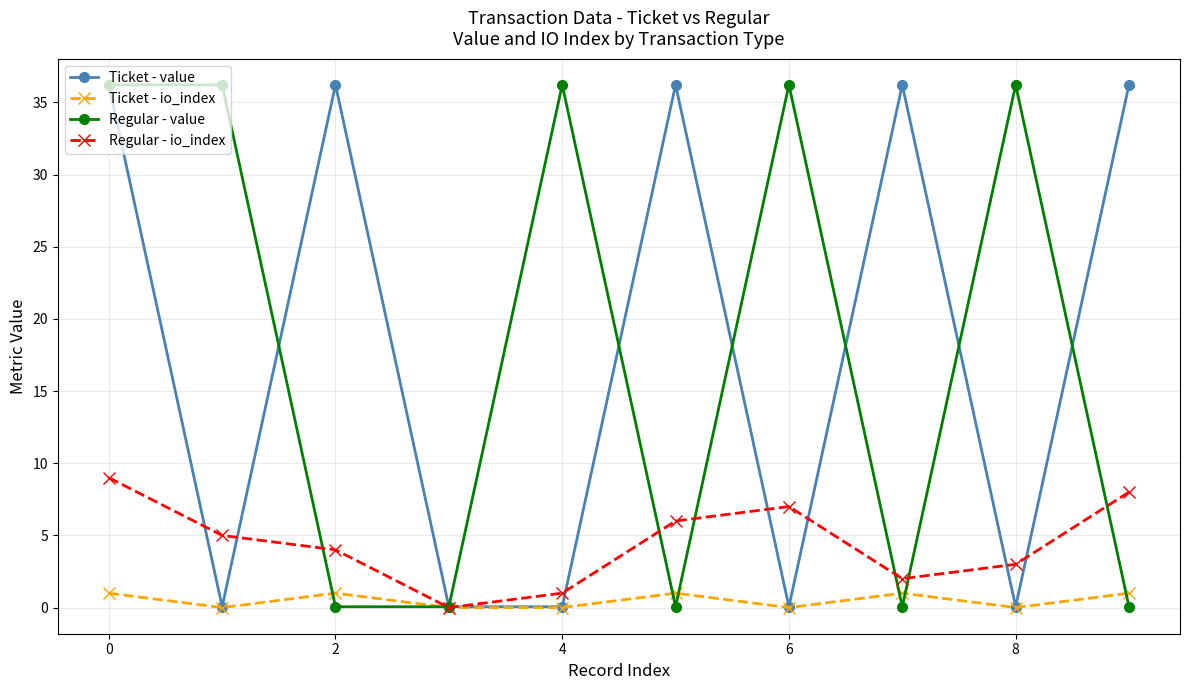

At how many categories does at least one series exceed 28?

9